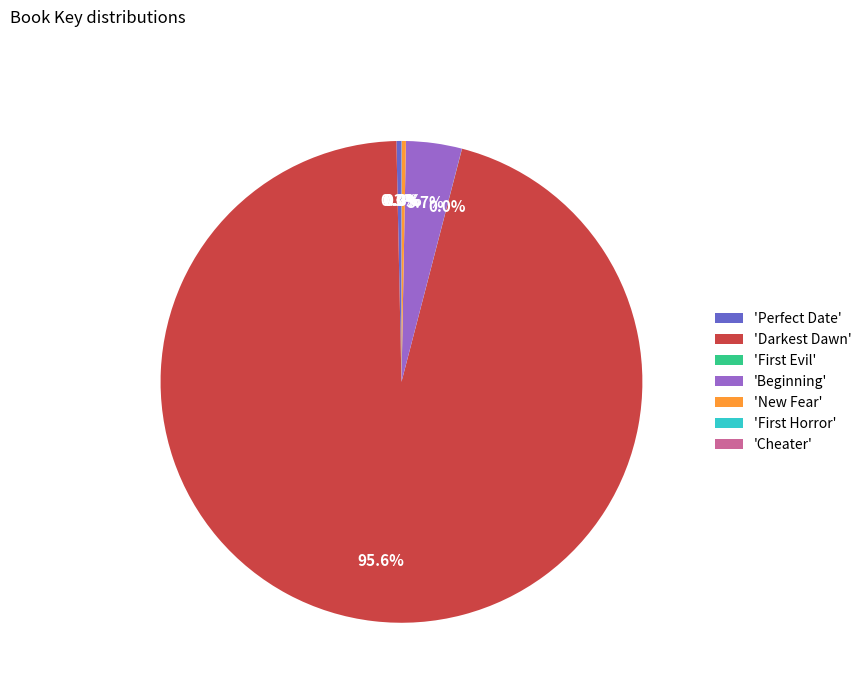

Which category has the biggest portion of the pie?

'Darkest Dawn'